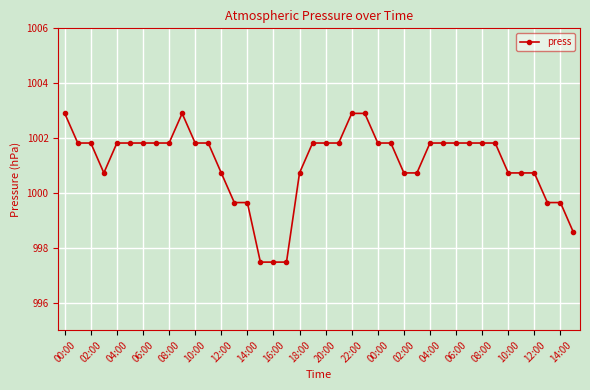

What is the value of the 9th point from the left?

1001.8